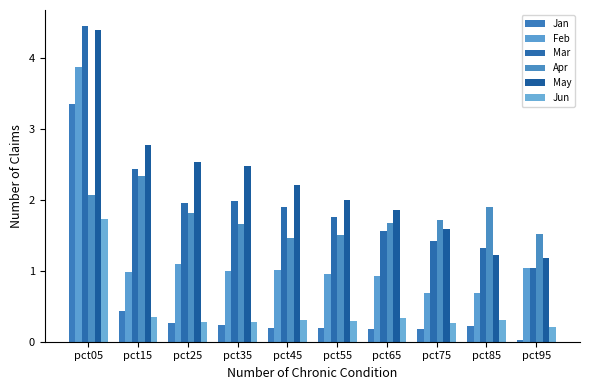

Reading left to right, list all the values displayed in this chart.

Jan: 3.4	0.4	0.3	0.2	0.2	0.2	0.2	0.2	0.2	0.0
Feb: 3.9	1.0	1.1	1.0	1.0	1.0	0.9	0.7	0.7	1.0
Mar: 4.5	2.4	2.0	2.0	1.9	1.8	1.6	1.4	1.3	1.0
Apr: 2.1	2.3	1.8	1.7	1.5	1.5	1.7	1.7	1.9	1.5
May: 4.4	2.8	2.5	2.5	2.2	2.0	1.9	1.6	1.2	1.2
Jun: 1.7	0.4	0.3	0.3	0.3	0.3	0.3	0.3	0.3	0.2